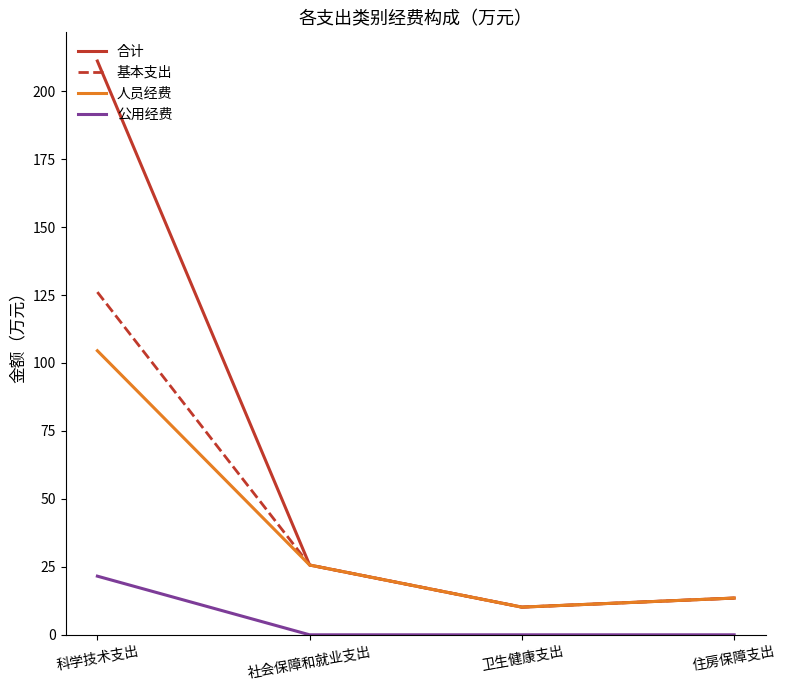

Reading left to right, what are all the values shown in this chart?

合计: 211.1	25.7	10.2	13.5
基本支出: 126.1	25.7	10.2	13.5
人员经费: 104.5	25.7	10.2	13.5
公用经费: 21.6	0.0	0.0	0.0